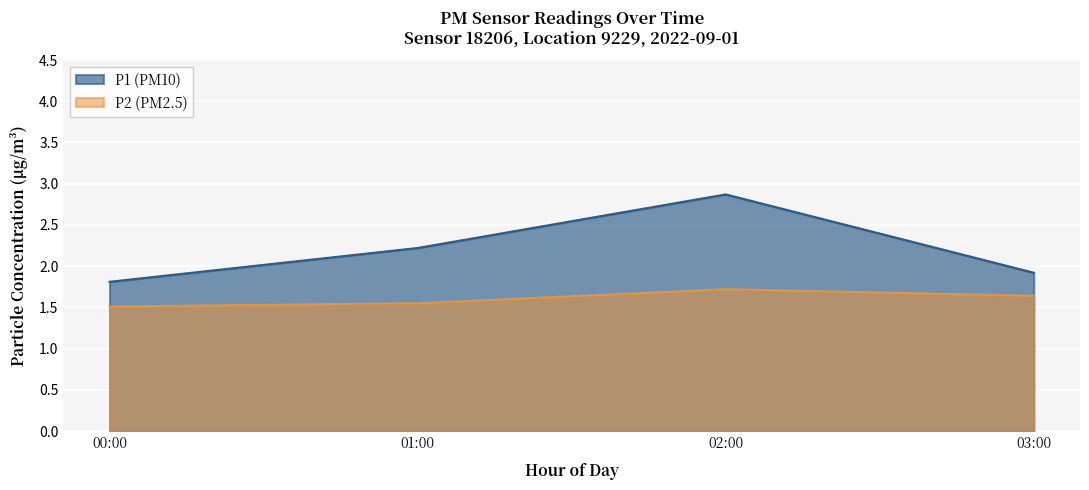

At which label is P2 closest to 1?

00:00